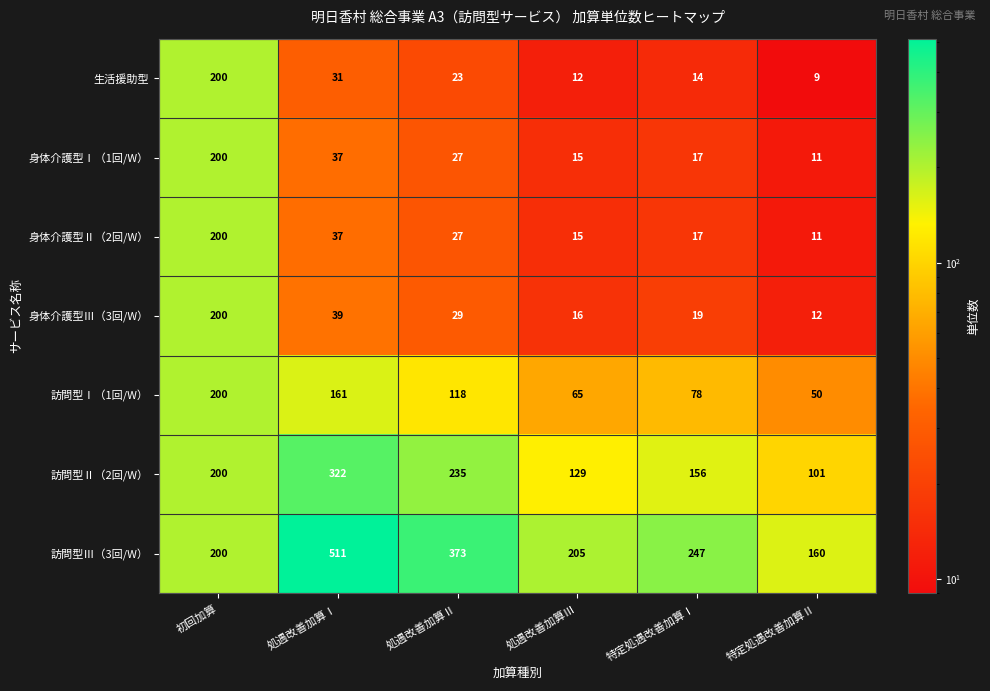

Where is 訪問型Ⅲ（3回/W） nearest to the value 335?

処遇改善加算Ⅱ